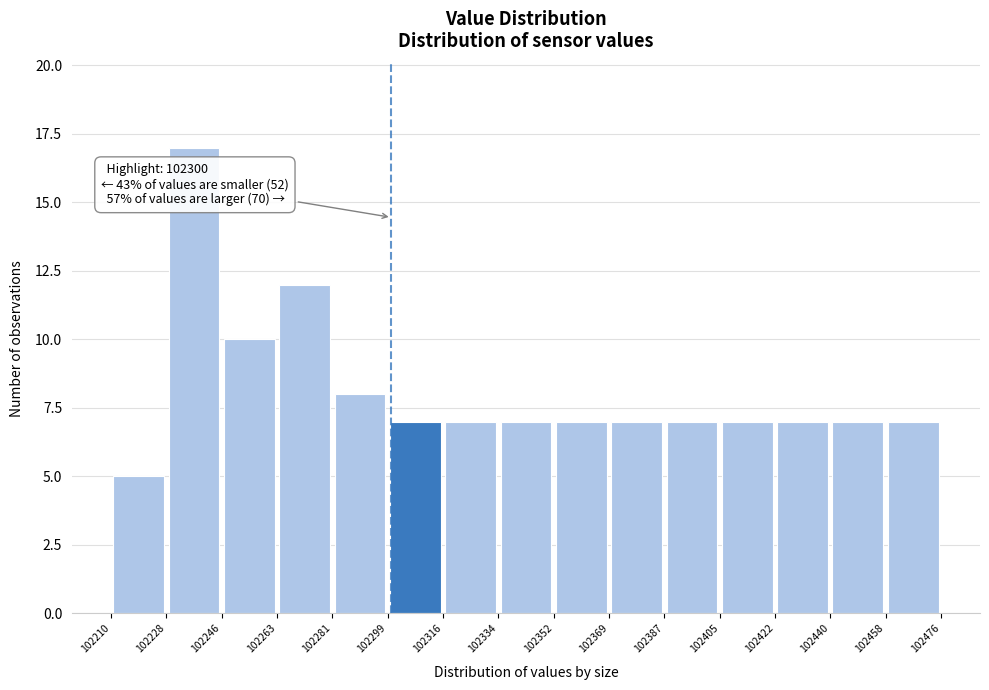

Which range on the x-axis has the tallest bar?

102228 to 102246